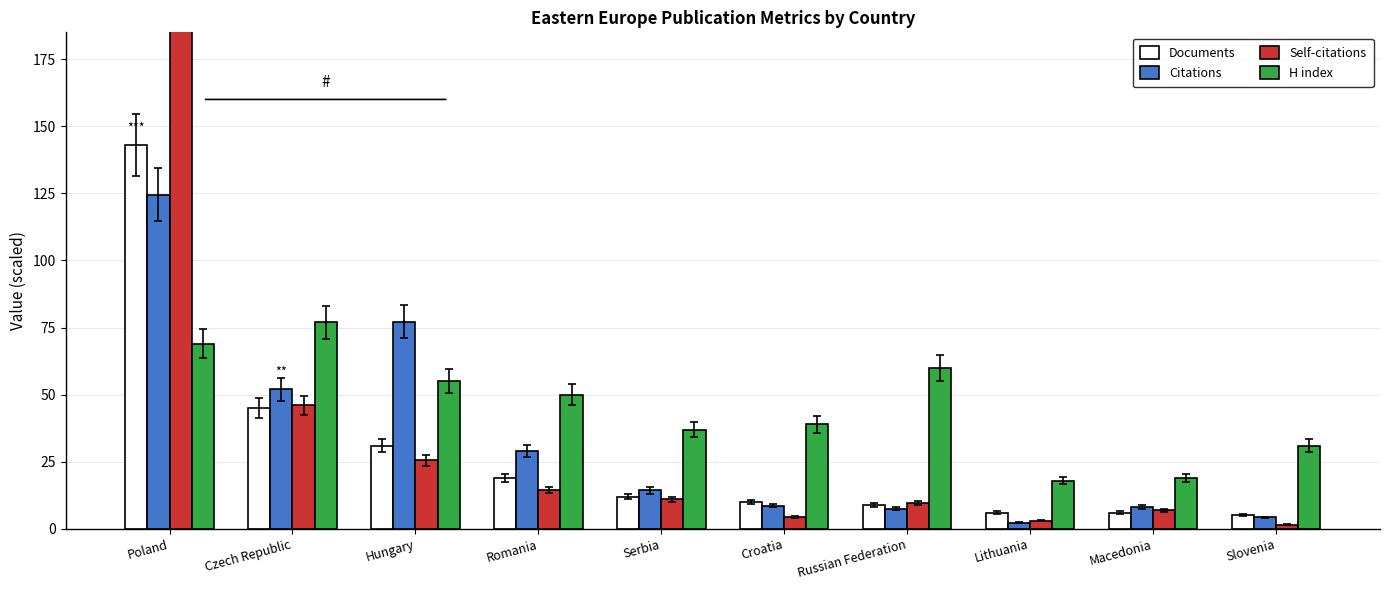

At which label is Documents closest to 74?

Czech Republic